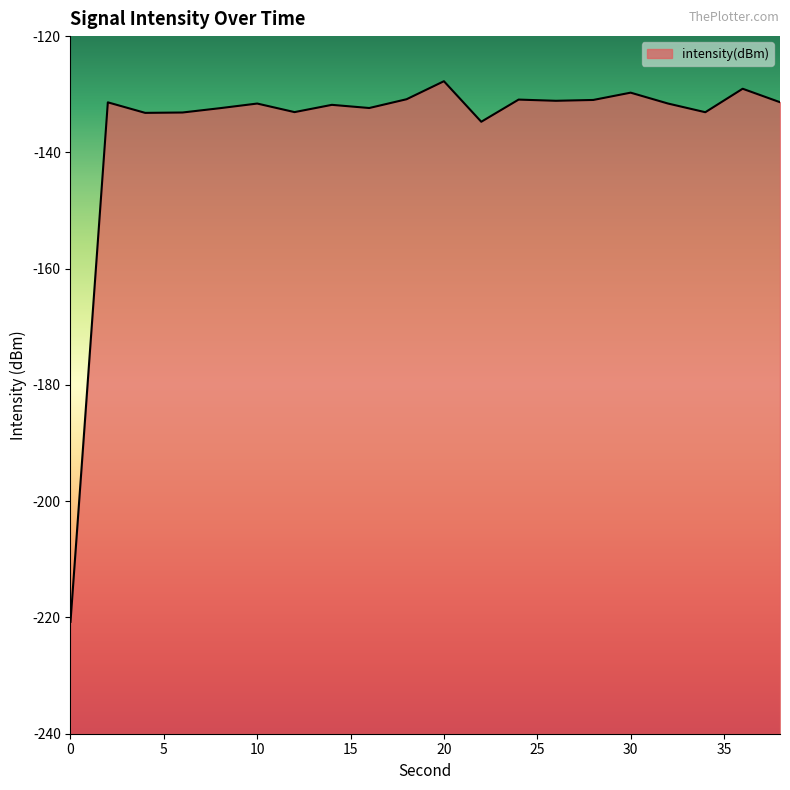

What is the value of the 13th point from the left?

-130.9